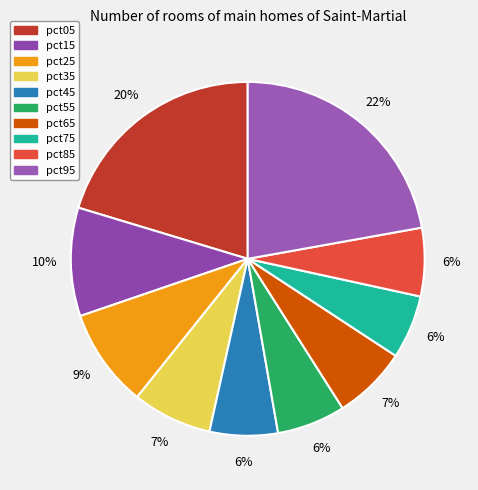

How many slices are in this pie chart?

10